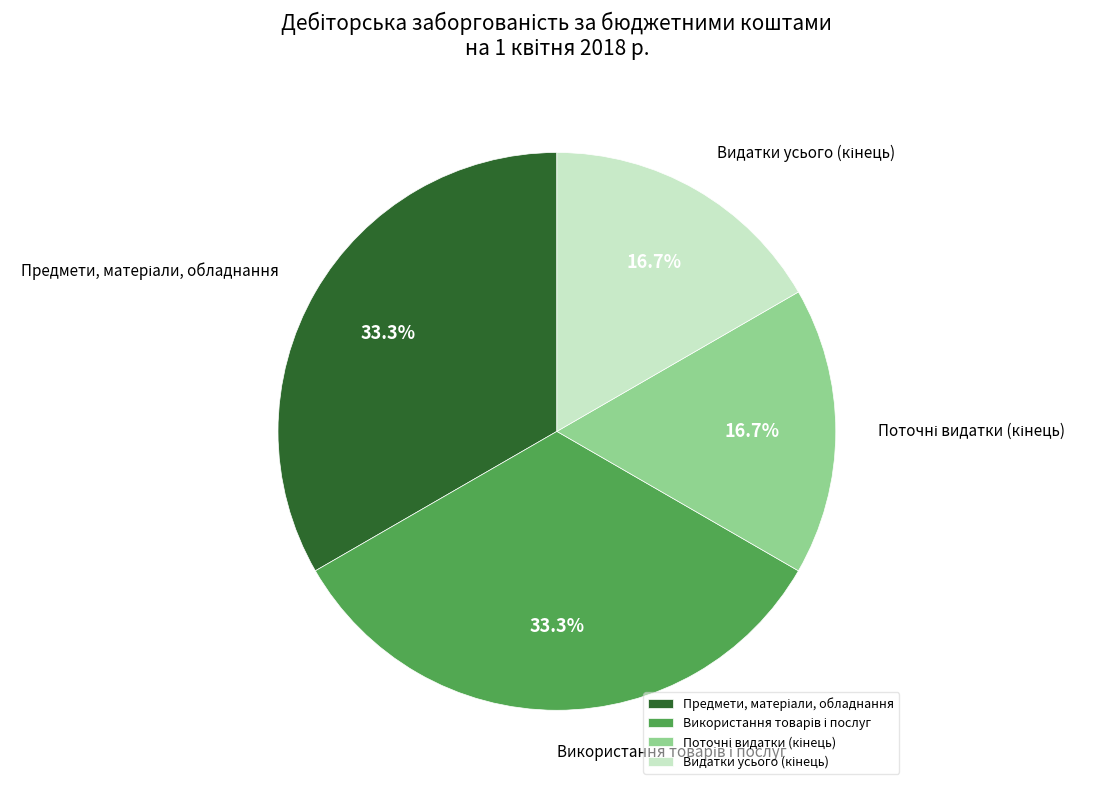

Does any single category account for the majority?

No